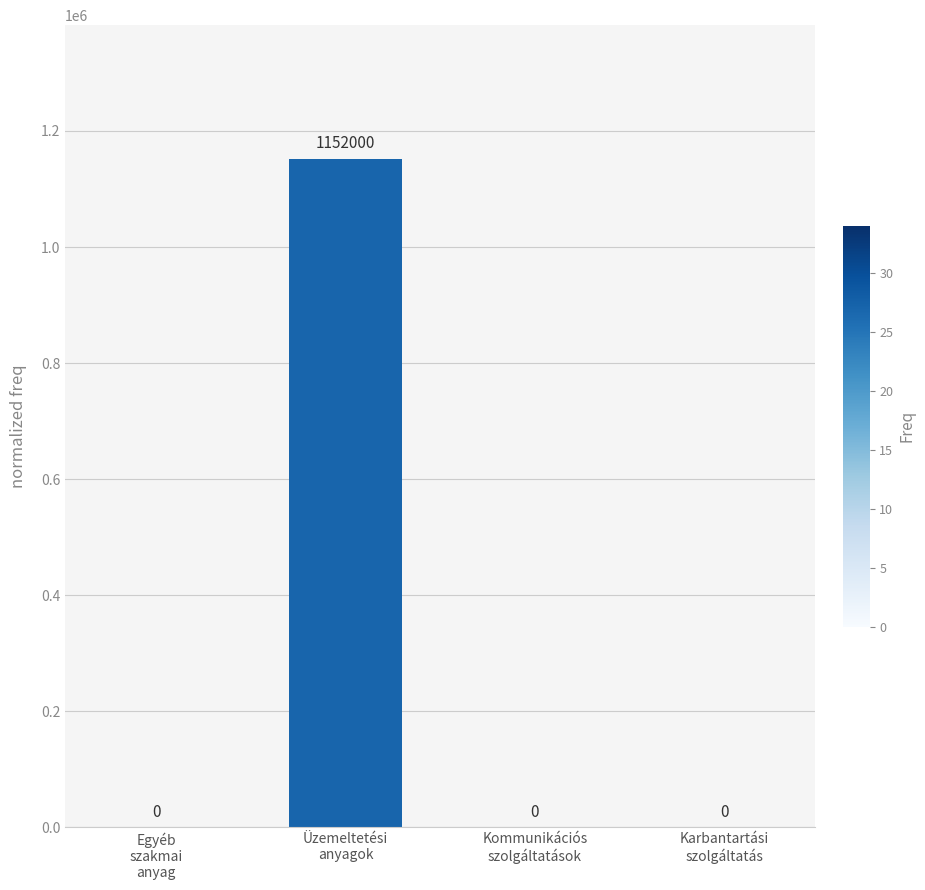

What is the sum of the values at Kommunikációs
szolgáltatások and Üzemeltetési
anyagok?

1152000